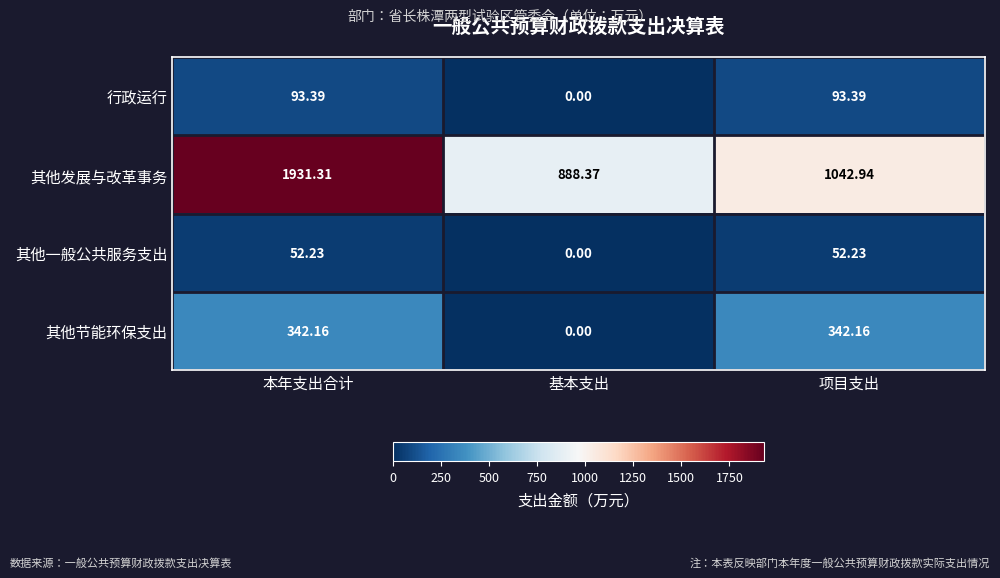

How many positive values does the 其他一般公共服务支出 series have?

2